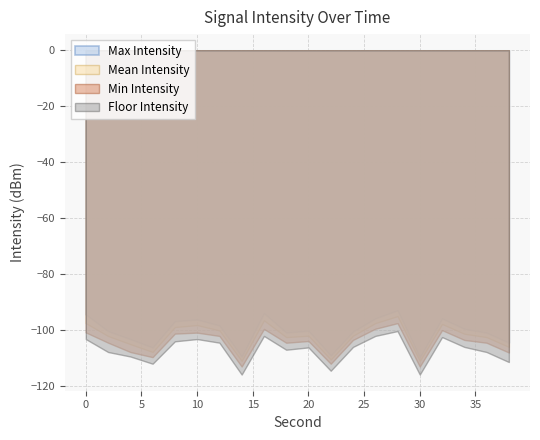

What is the sum of all Min Intensity values?

-2089.4